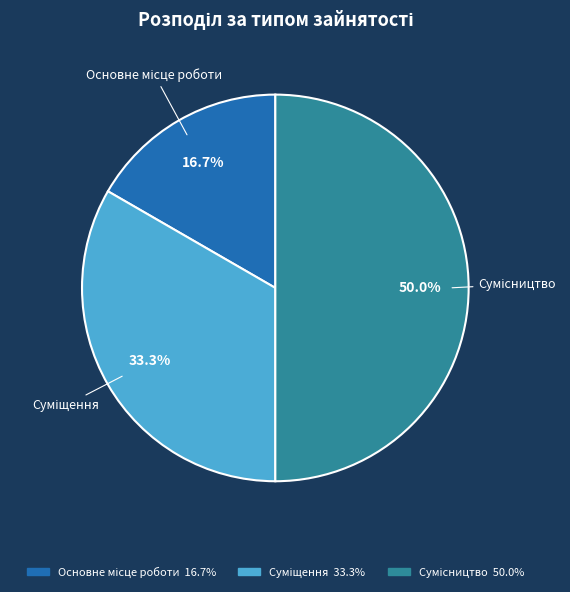

Count the number of slices in the pie.

3